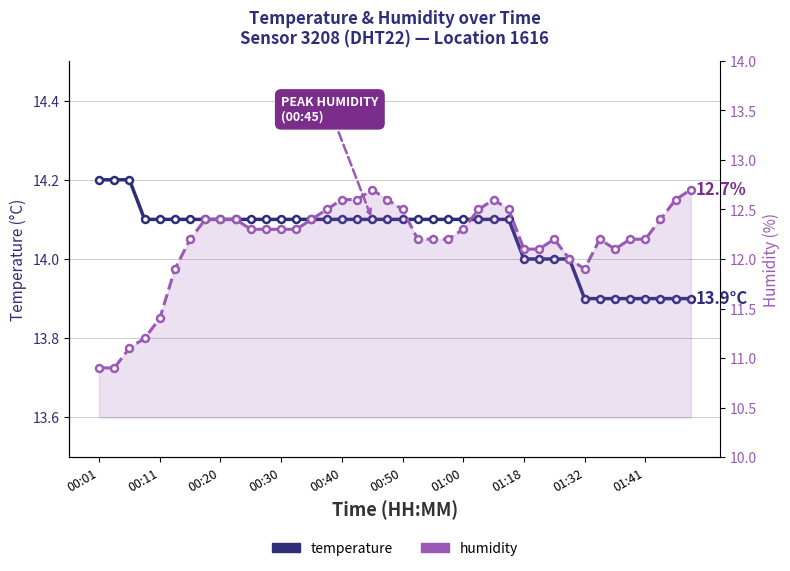

What is the difference between the maximum and second lowest values in the temperature series?

0.3